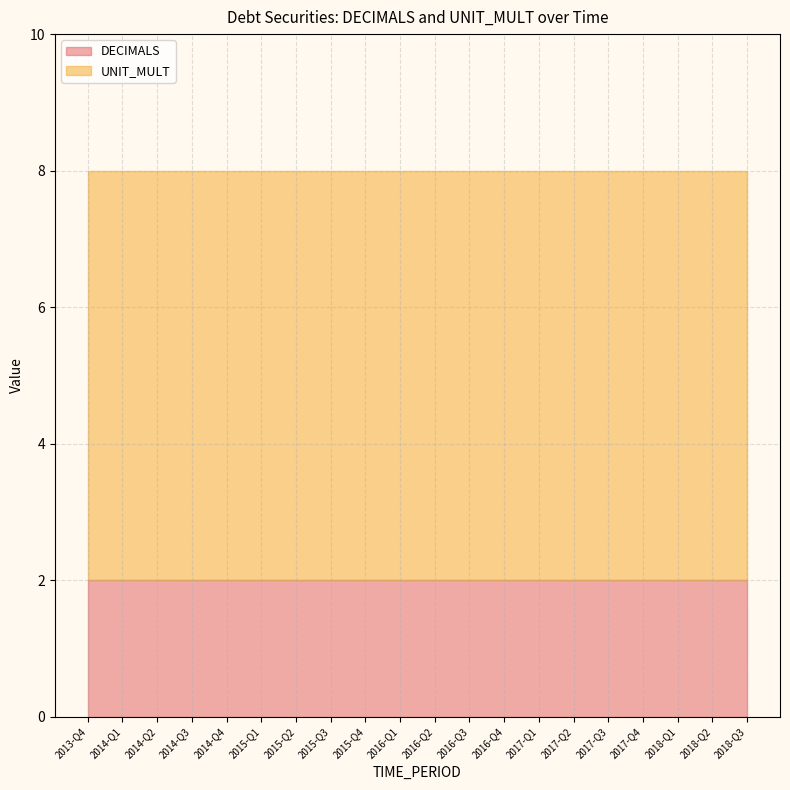

At which category does the chart reach its peak across all series?

2013-Q4